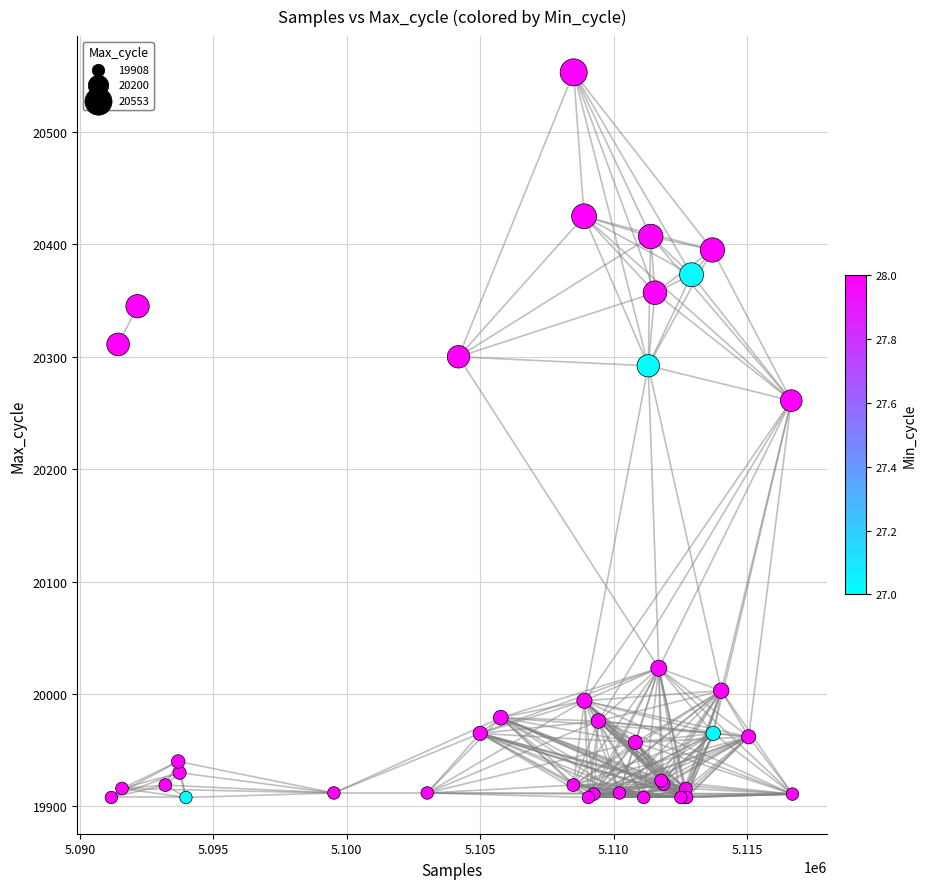

What Y value in the scatter plot is closest to 20230?

20261